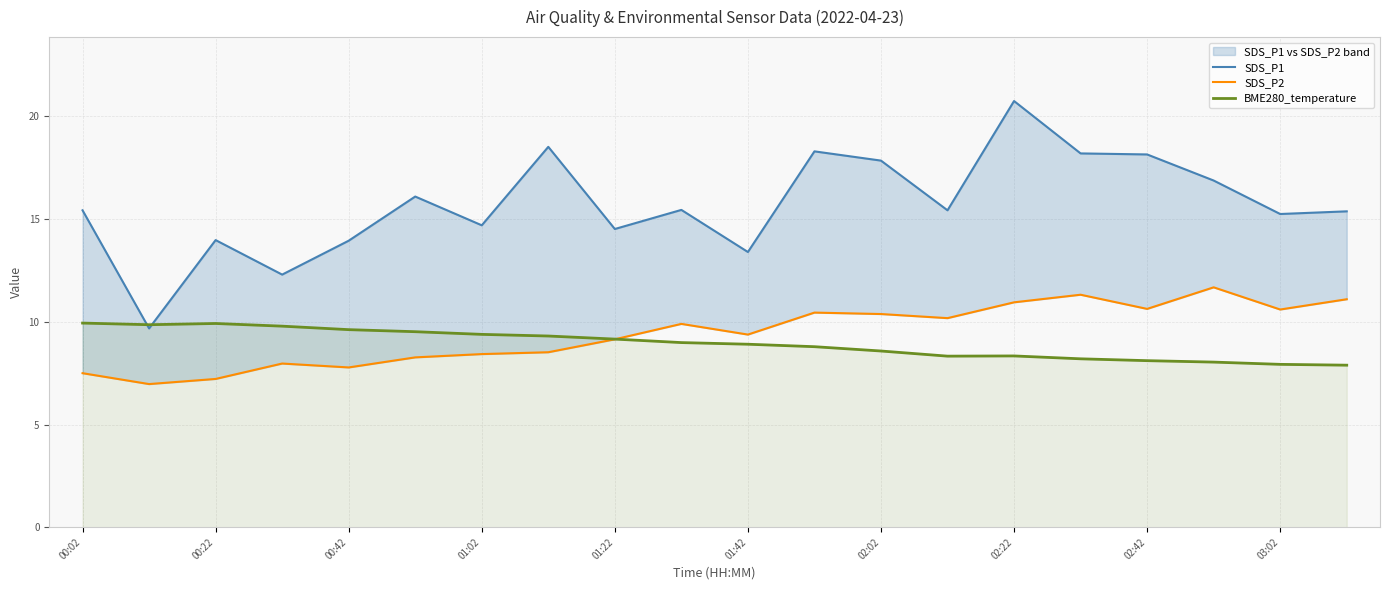

What is the sum of all SDS_P2 values?

188.4